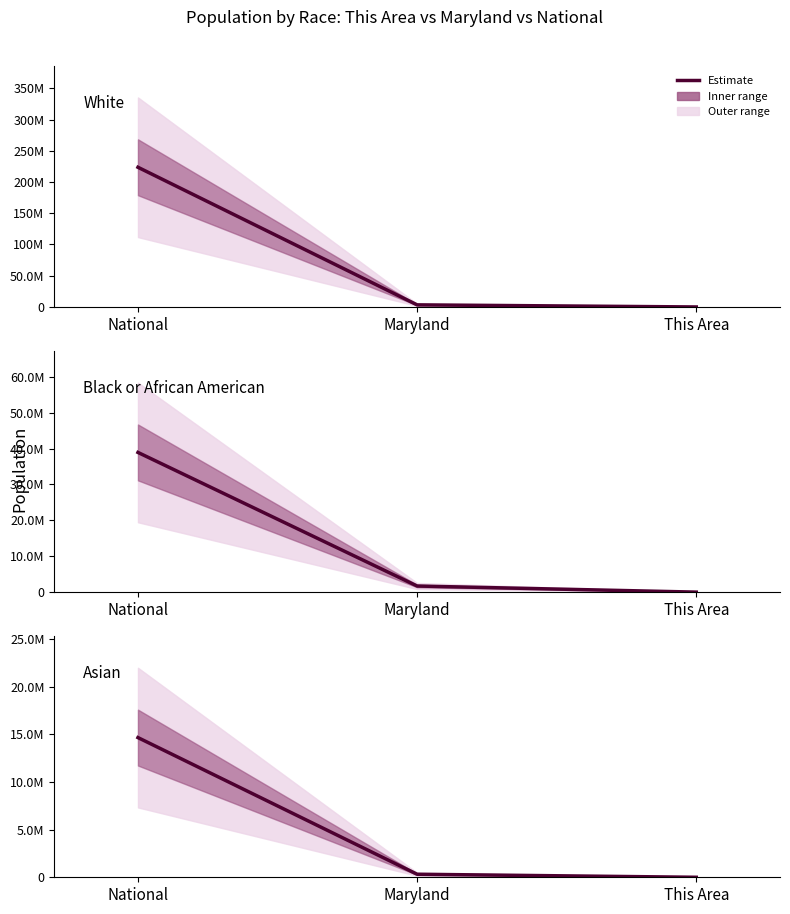

What is the label of the 3rd point from the left?

This Area